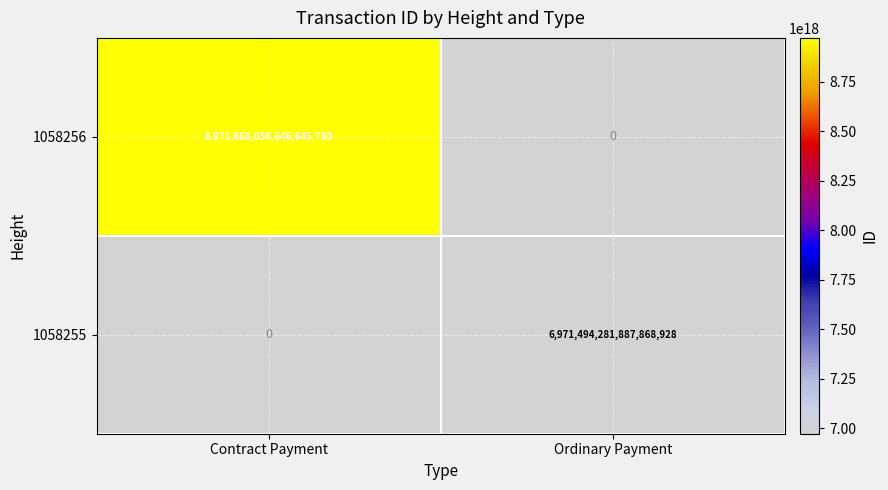

Which series has the largest total across all categories?

1058256